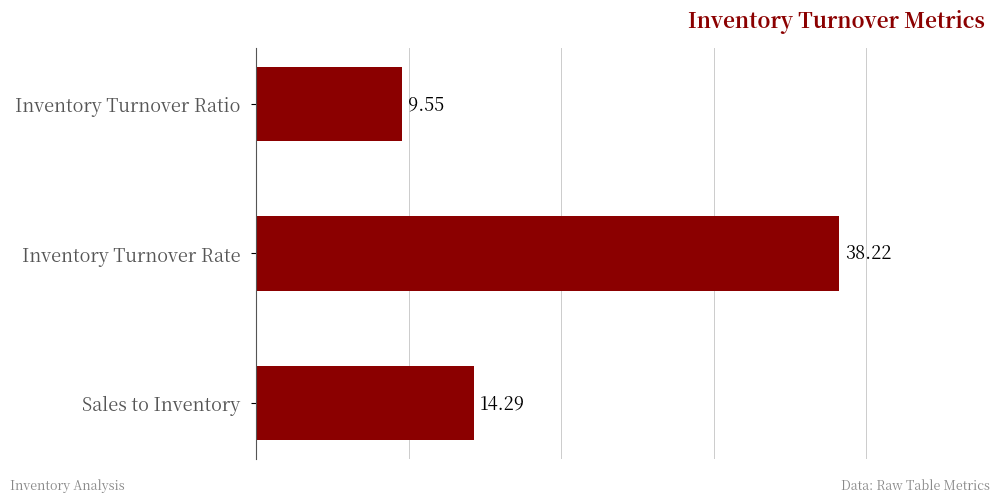

What is the change in value from Inventory Turnover Rate to Sales to Inventory?

-23.9